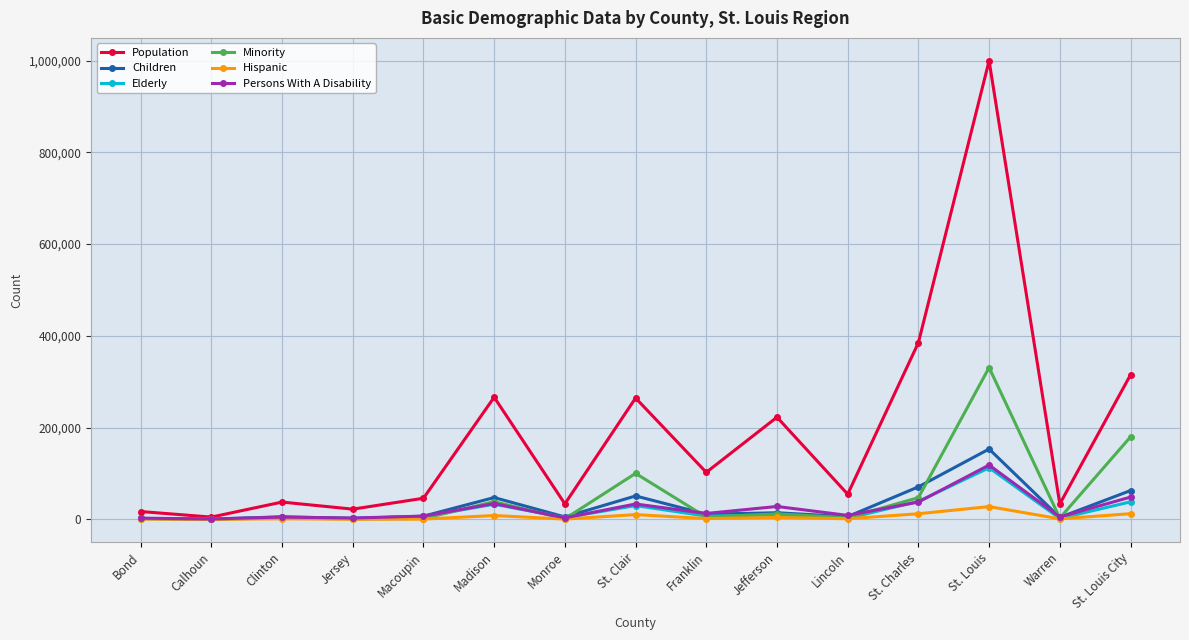

Between Jersey and St. Louis City, which series saw the biggest shift?

Population